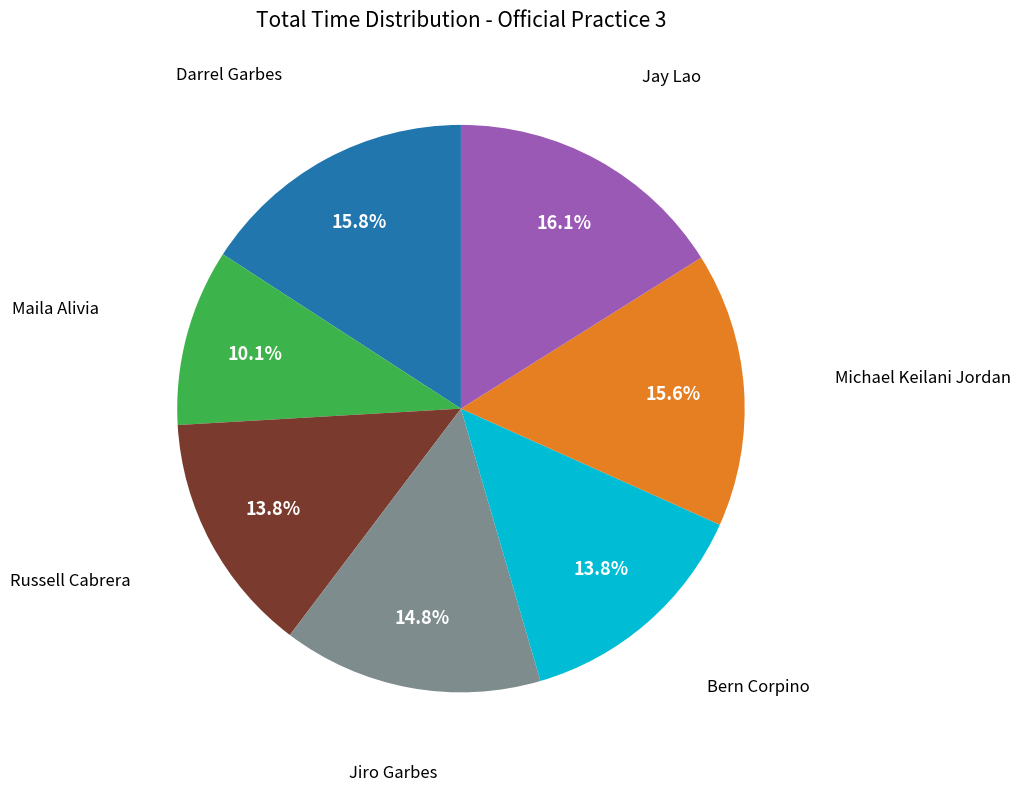

Is there any slice that represents more than half of the pie?

No